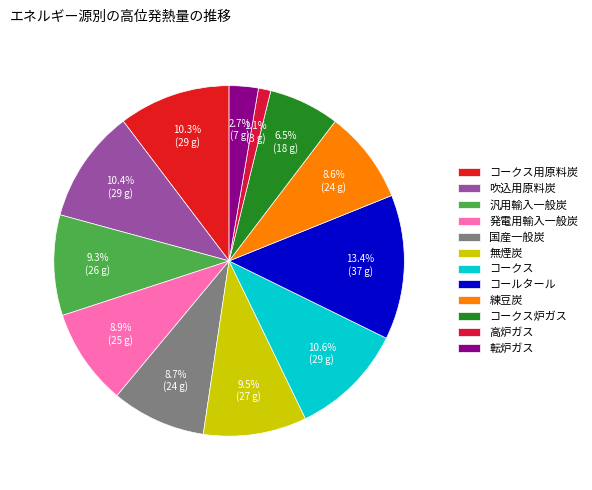

To the nearest percent, what percentage of the pie is 汎用輸入一般炭?

9%